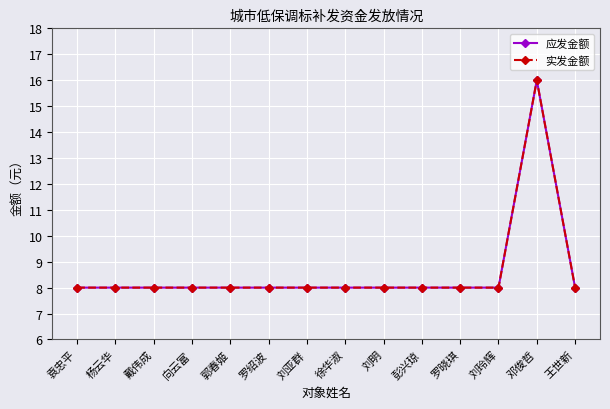

Which label corresponds to the largest value in the chart?

邓俊哲